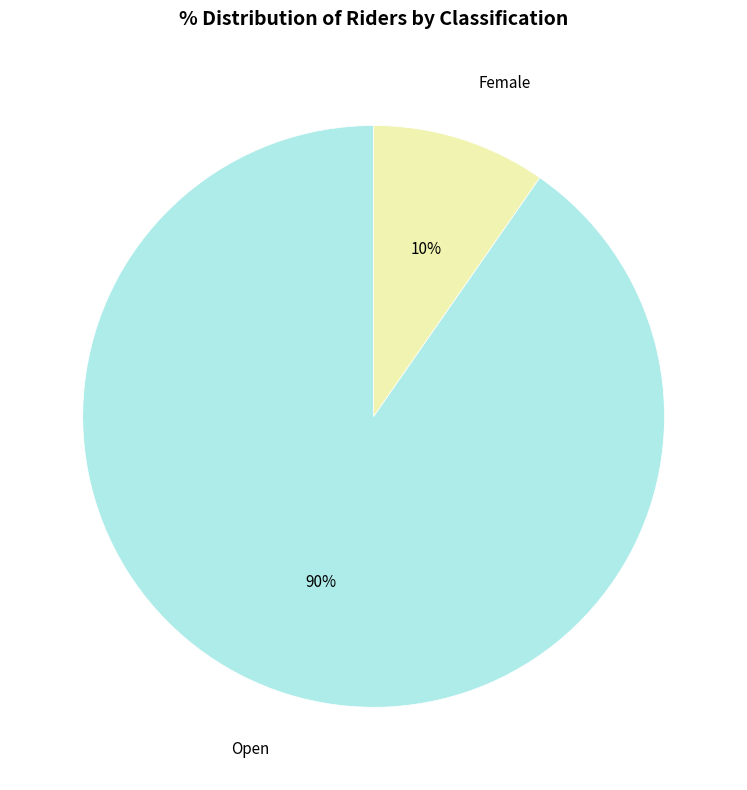

To the nearest percent, what percentage of the pie is Open?

90%